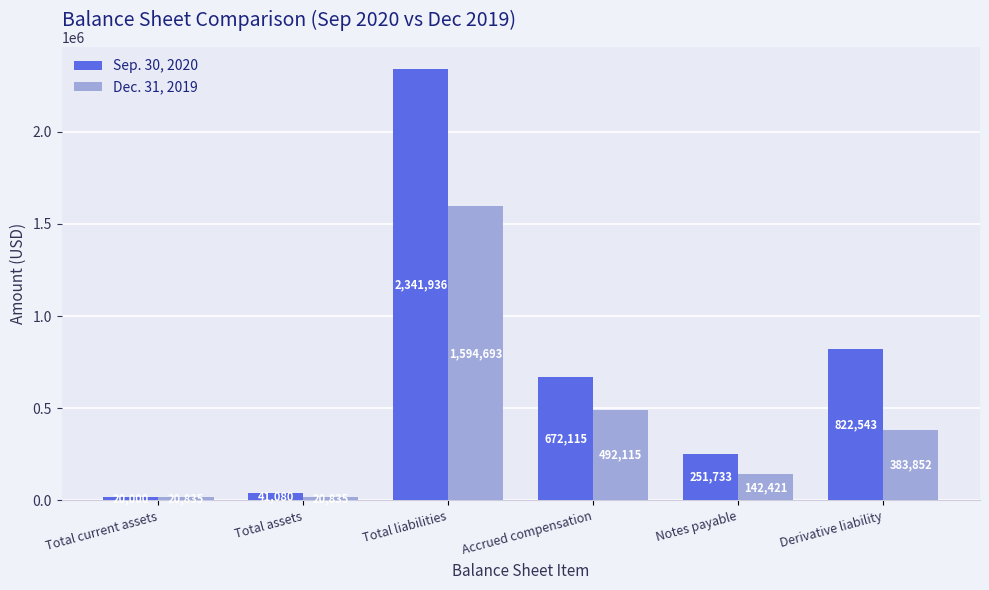

Reading right to left, list all the values displayed in this chart.

Sep. 30, 2020: Derivative liability=822543	Notes payable=251733	Accrued compensation=672115	Total liabilities=2341936	Total assets=41080	Total current assets=20000
Dec. 31, 2019: Derivative liability=383852	Notes payable=142421	Accrued compensation=492115	Total liabilities=1594693	Total assets=20835	Total current assets=20835